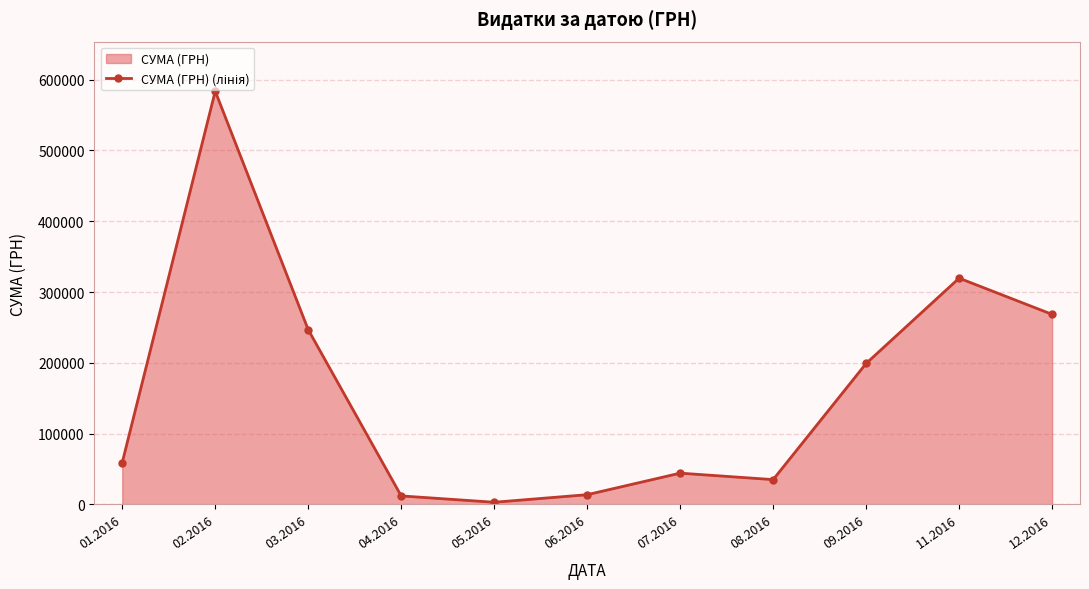

How many lines are shown in the chart?

1